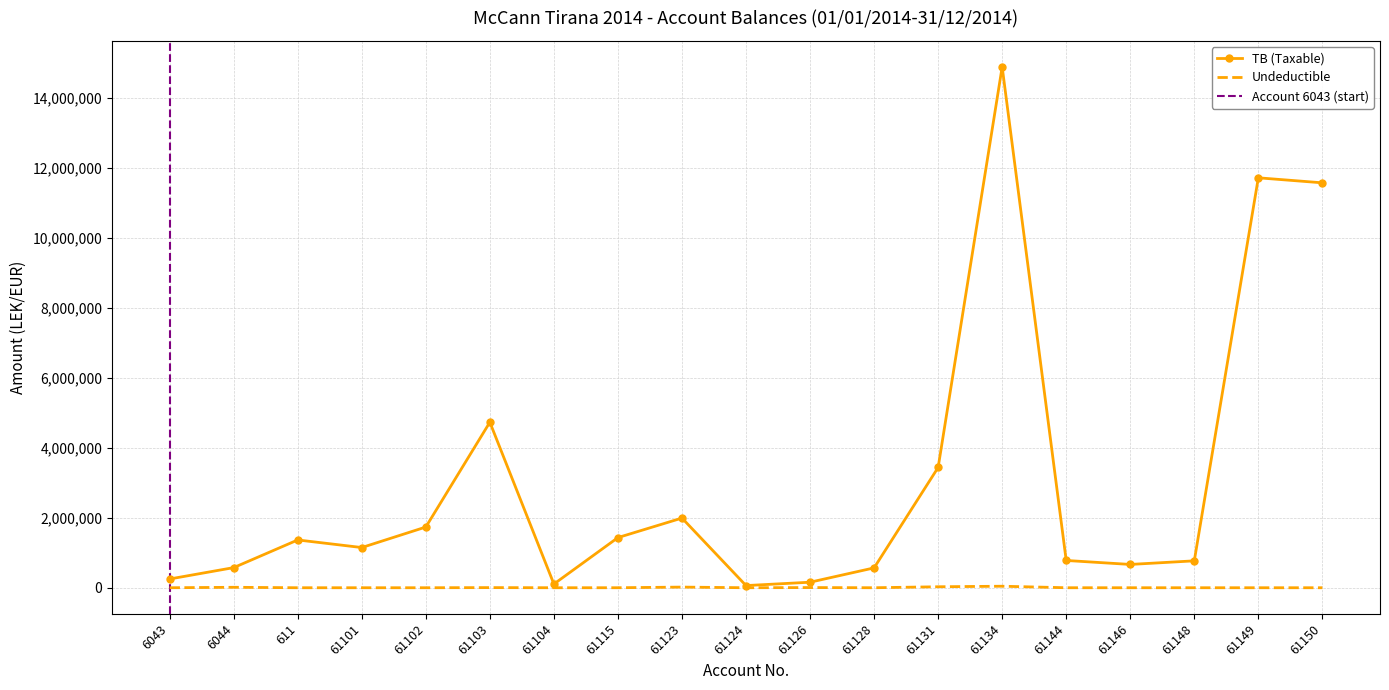

What is the difference between the maximum and minimum values in the Undeductible series?

43299.0